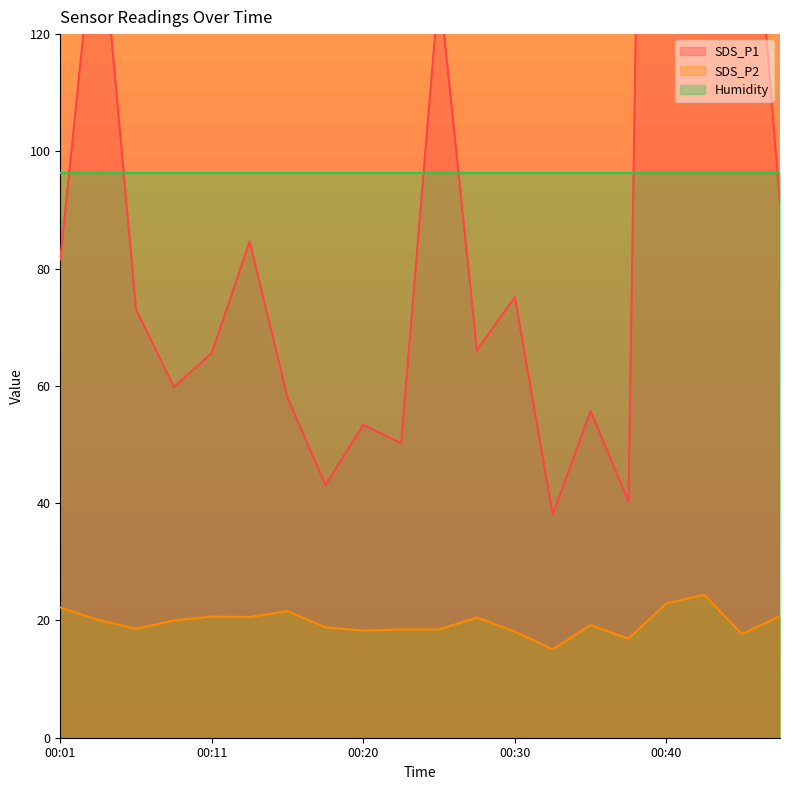

True or false: SDS_P1 and SDS_P2 cross at least once.

False